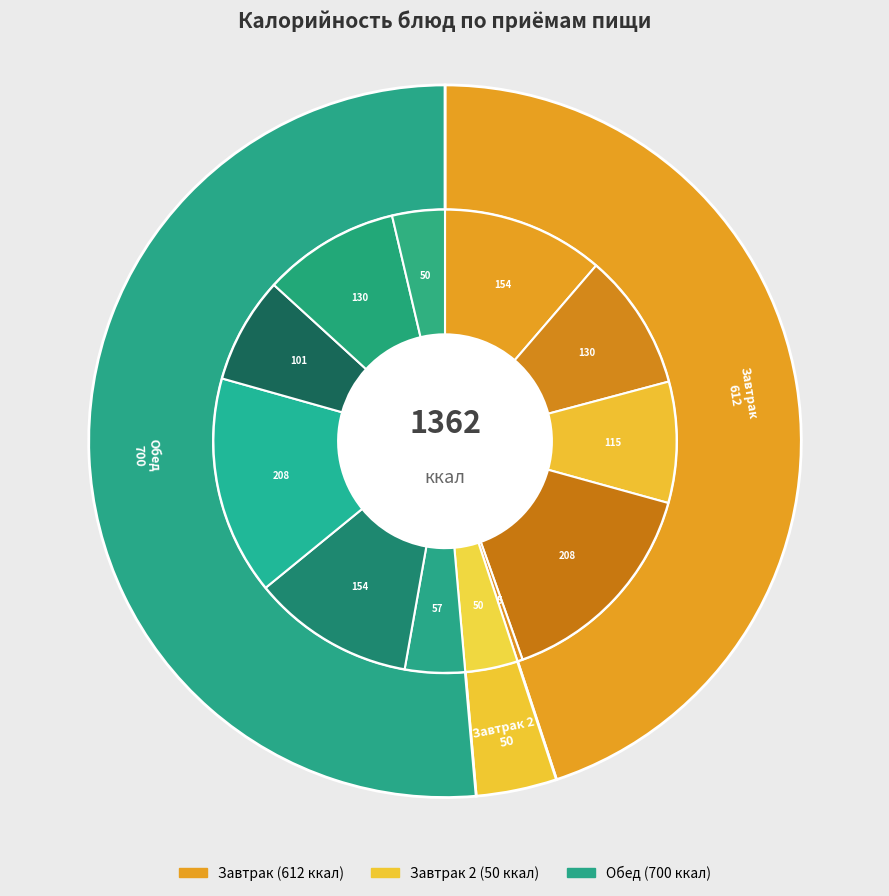

What percentage is the Хлеб (обед) slice, to the nearest percent?

7%